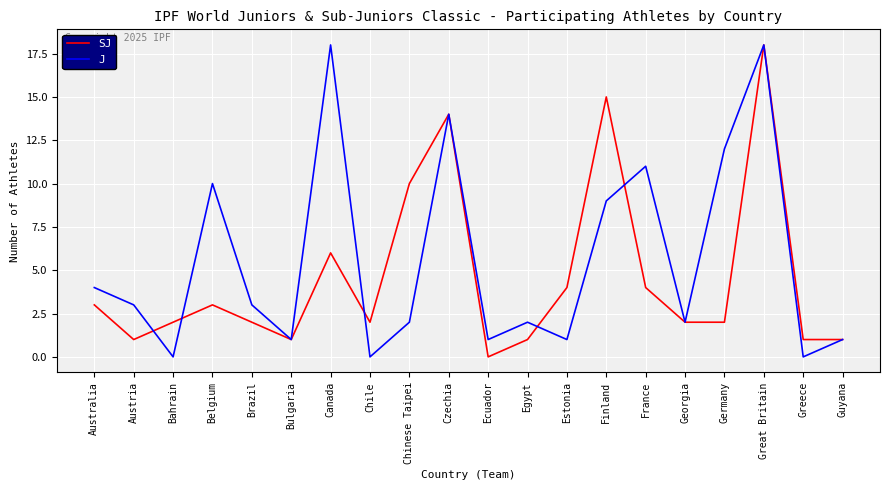

At which category does SJ reach its first local valley?

Austria